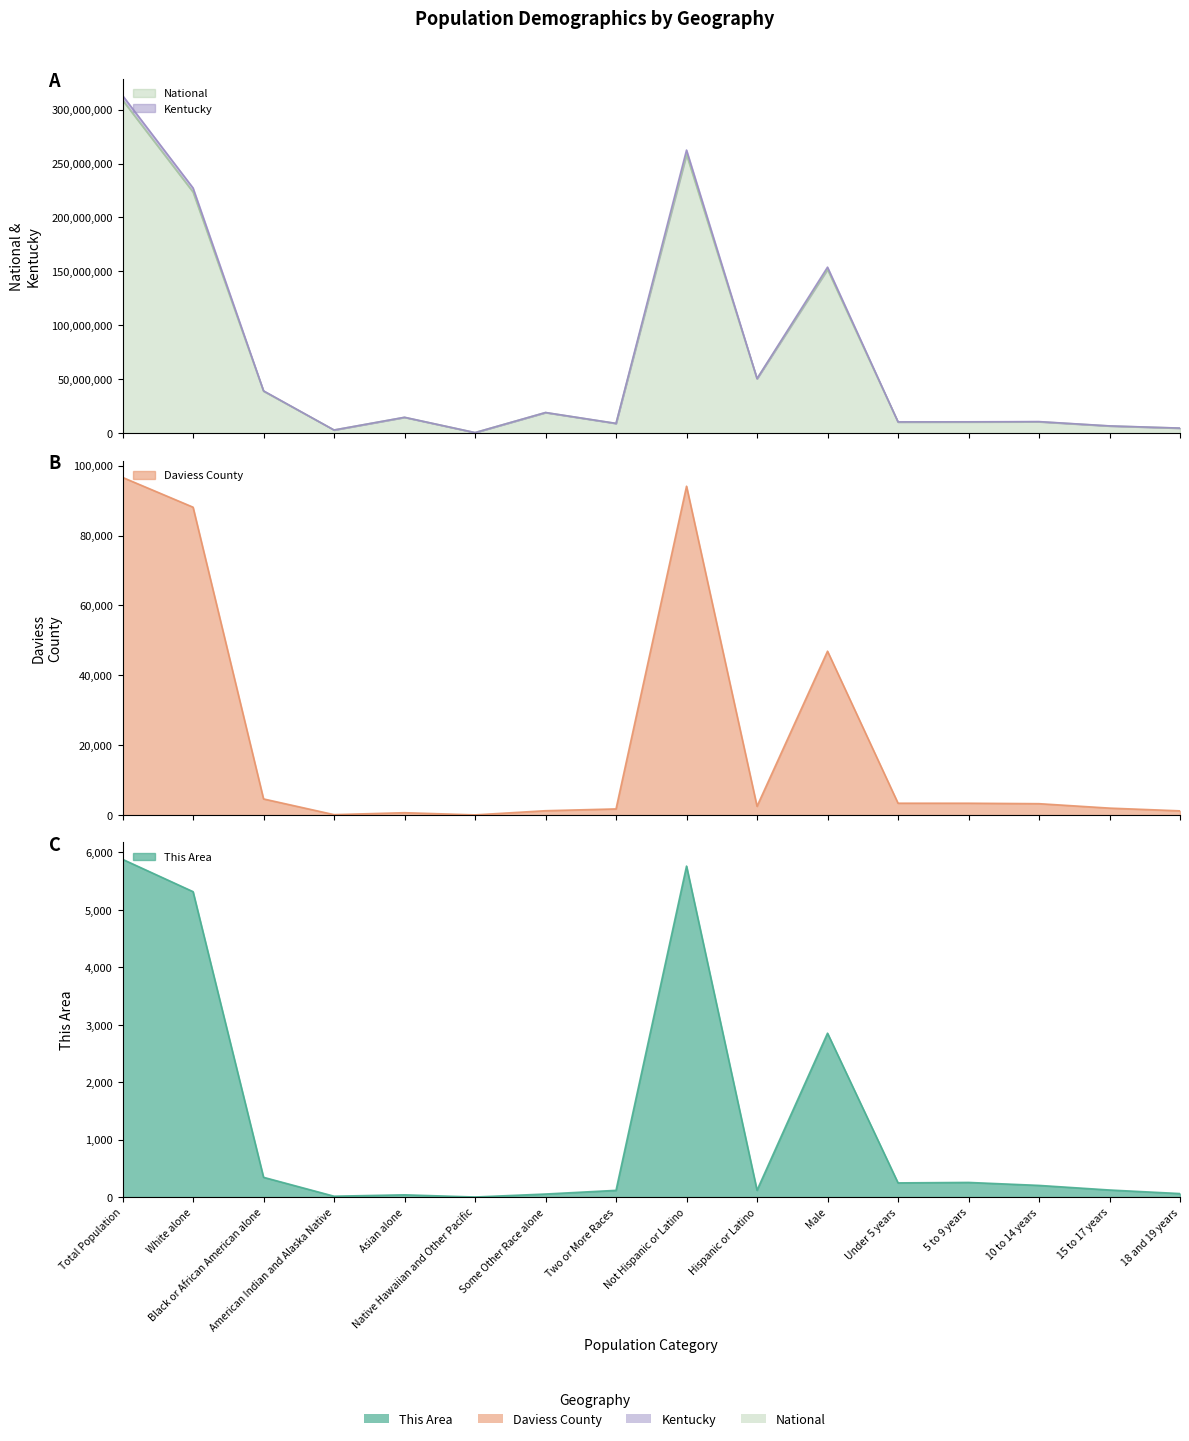

True or false: National and Daviess County cross at least once.

False